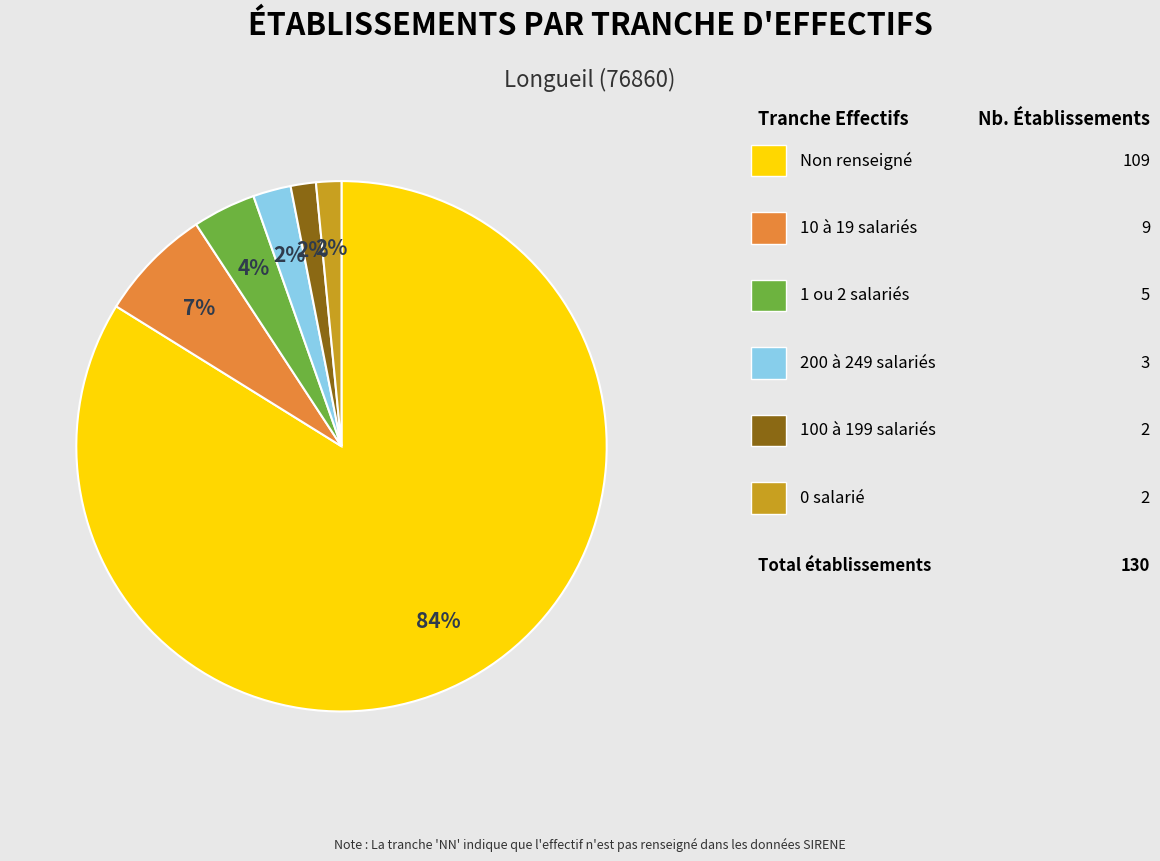

Is there a majority slice in this chart?

Yes